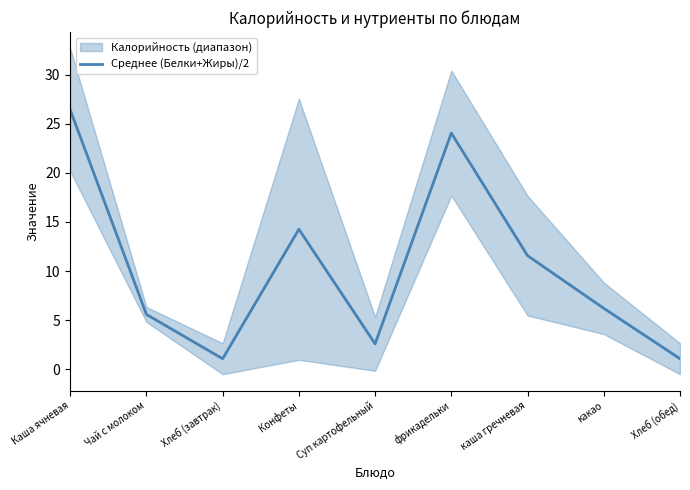

What is the greatest value displayed?

26.4